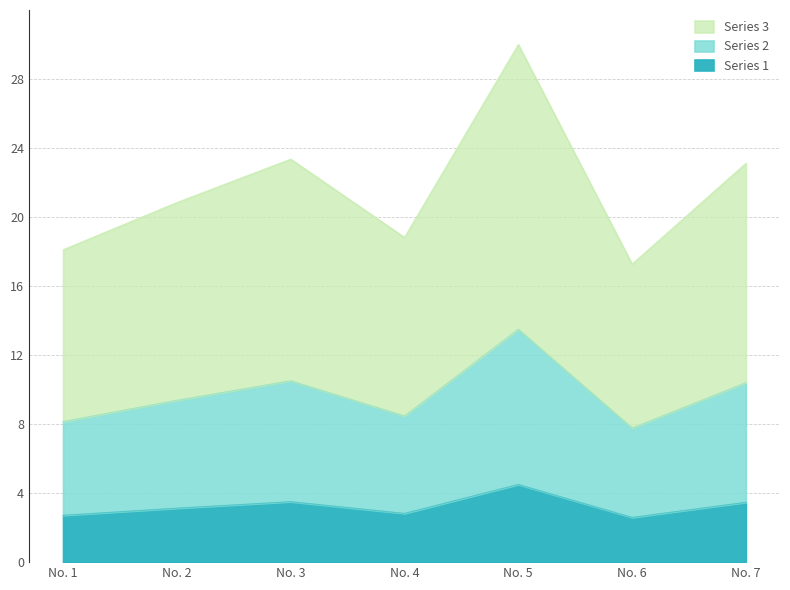

True or false: Series 1 and Series 3 cross at least once.

False